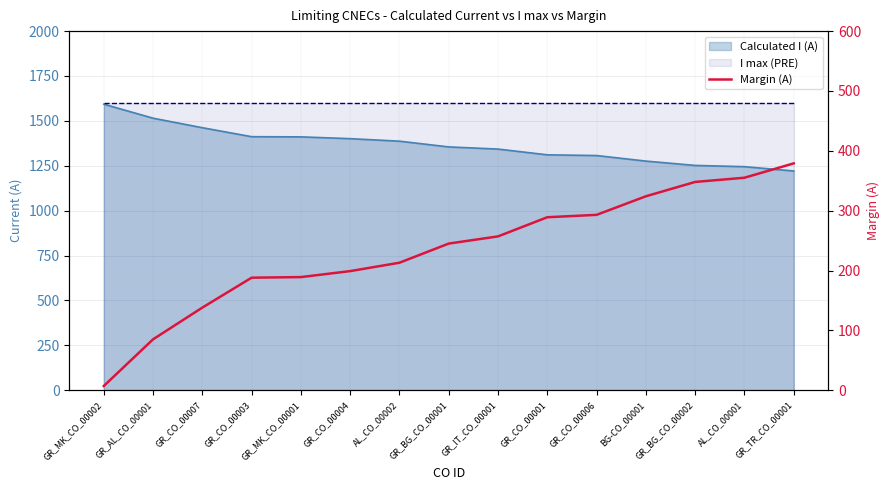

What is the label of the 14th point from the right?

GR_AL_CO_00001